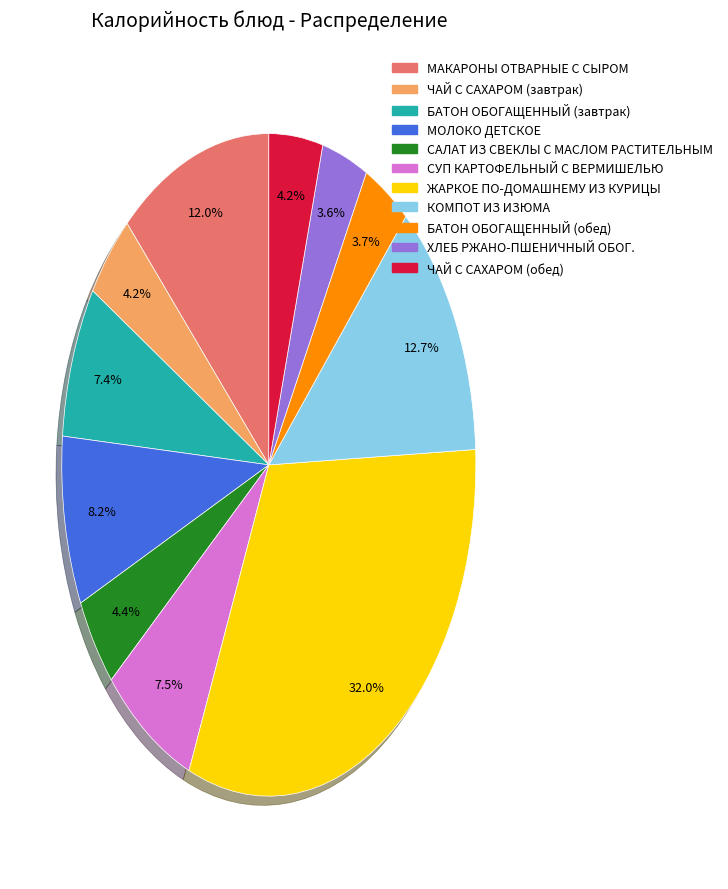

The ЖАРКОЕ ПО-ДОМАШНЕМУ ИЗ КУРИЦЫ slice represents 32% of the pie. True or false?

True